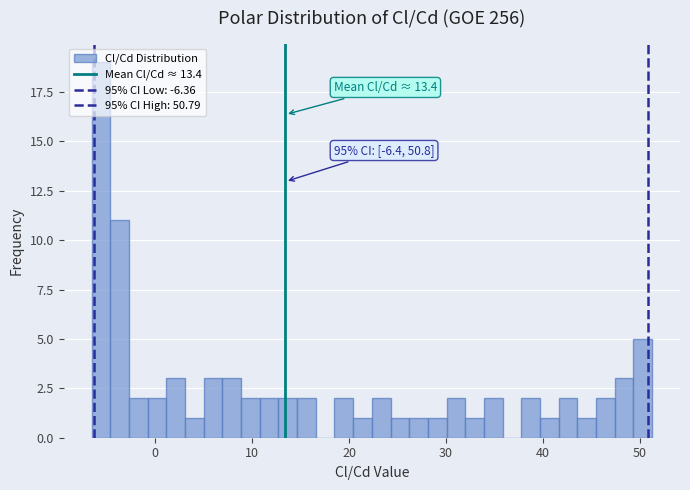

Read against the x-axis, roughly where is the centre of the tallest bar?

-6